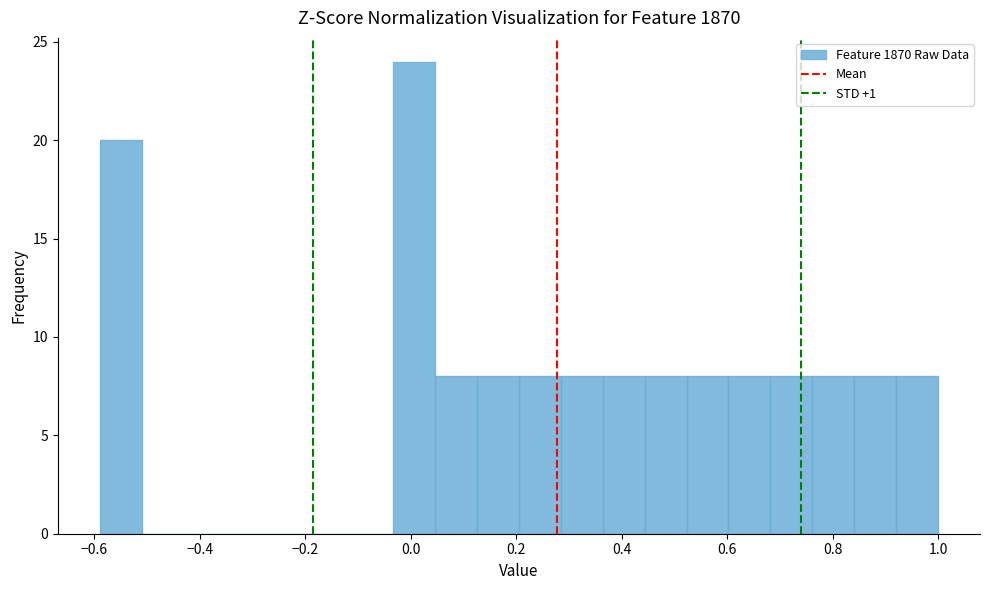

Read against the x-axis, roughly where is the centre of the tallest bar?

0.00